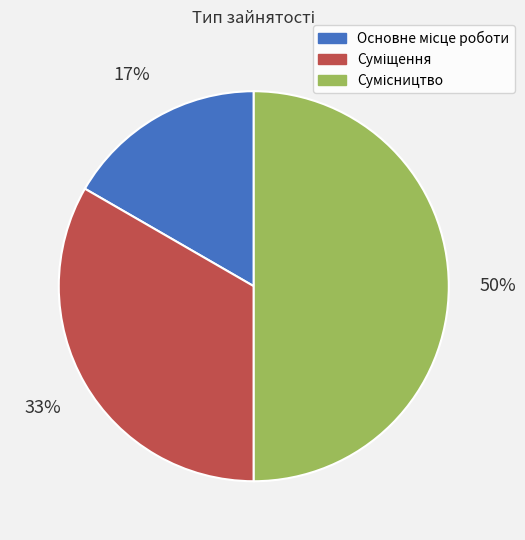

To the nearest percent, what is the average slice percentage?

33%